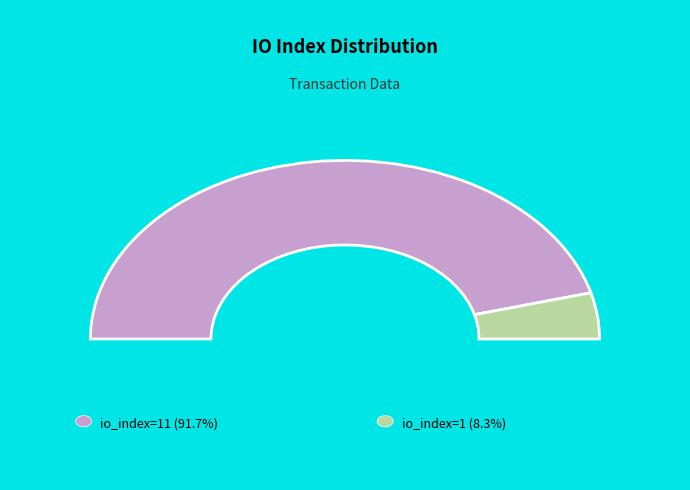

True or false: io_index=11 accounts for 97% of the total.

False